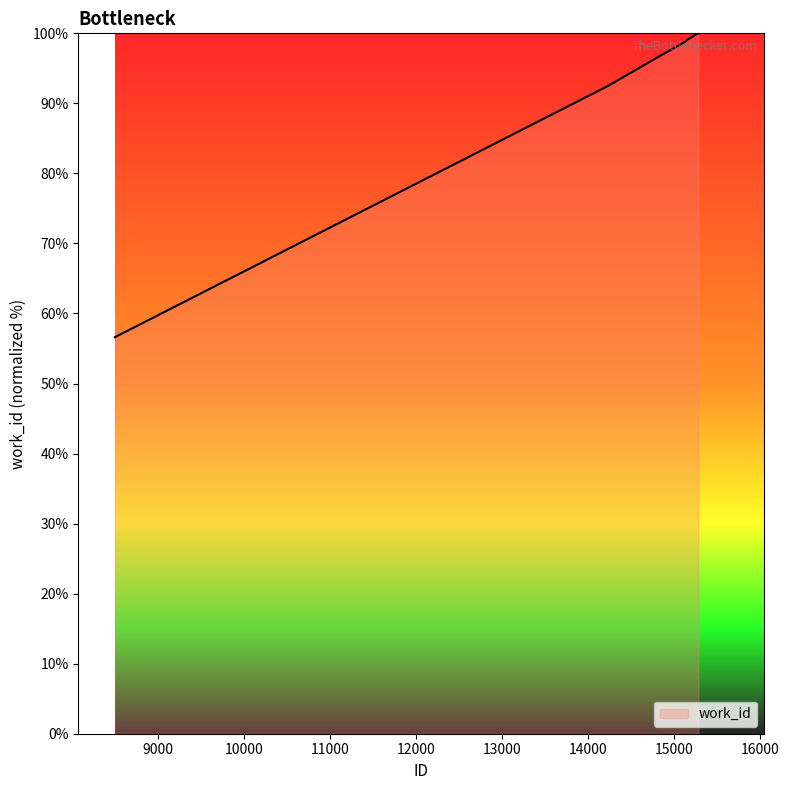

What is the difference between the maximum and minimum values?

43.4